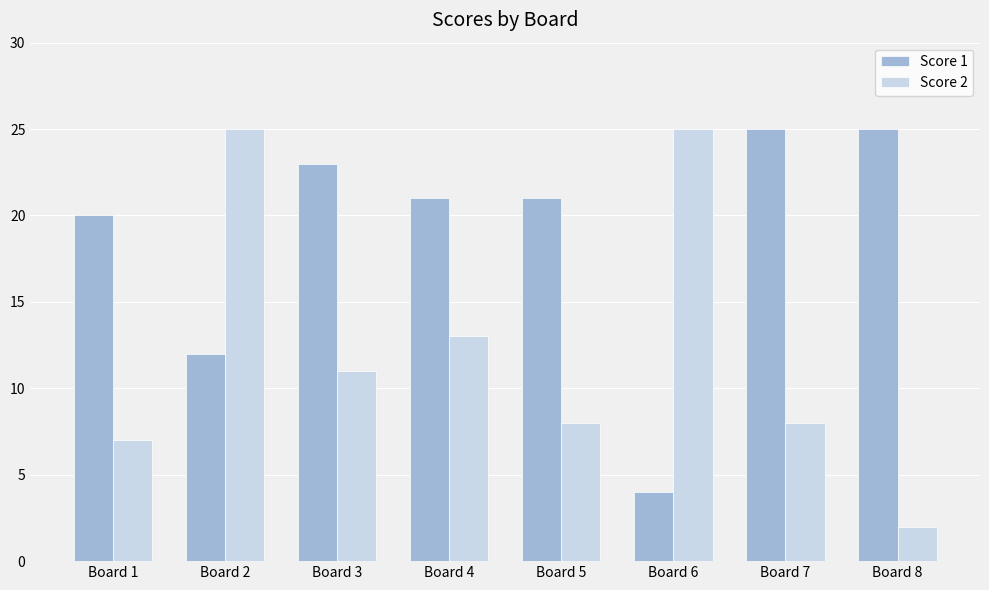

What are all the series names shown in the legend?

Score 1, Score 2